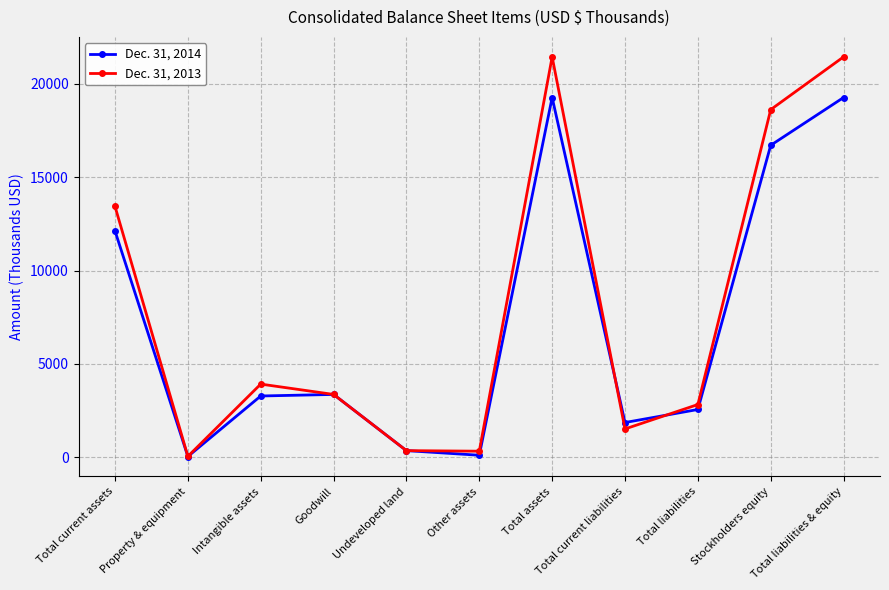

Rank the series by their average value, from lowest to highest.

Dec. 31, 2014, Dec. 31, 2013